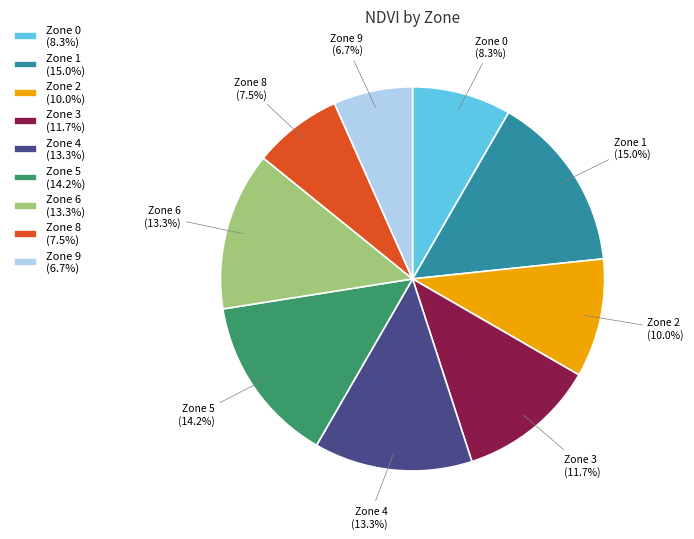

What is the ratio of the value at Zone 4 to the value at Zone 0?

1.6